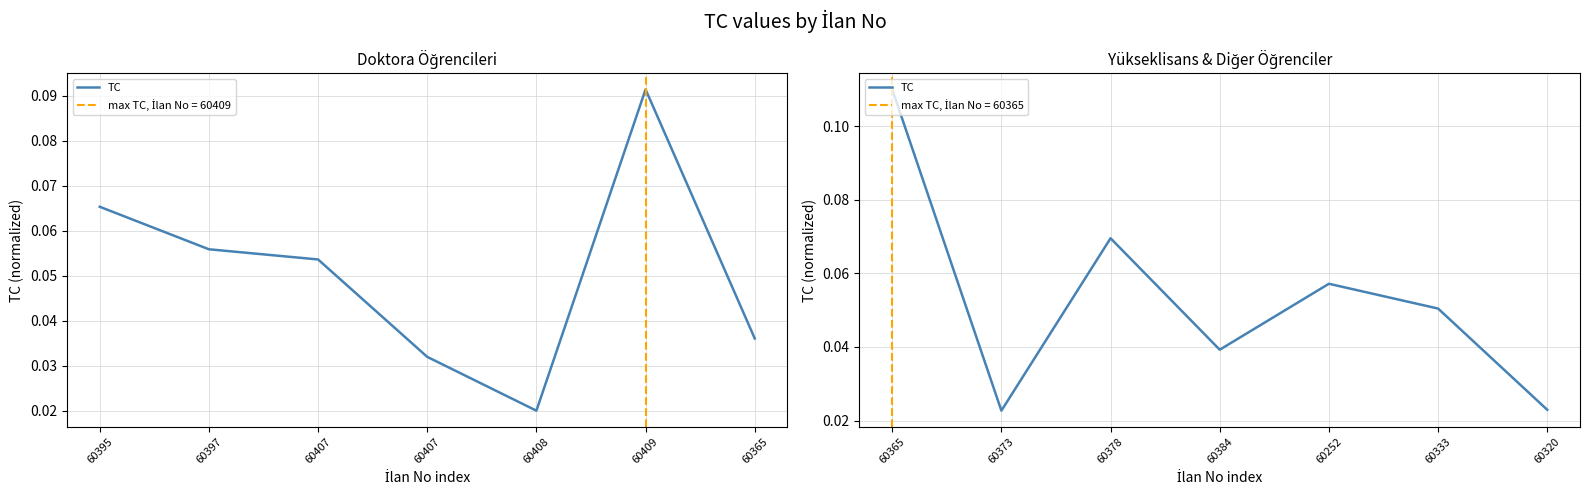

True or false: the data has more than 0 interior local peaks.

True